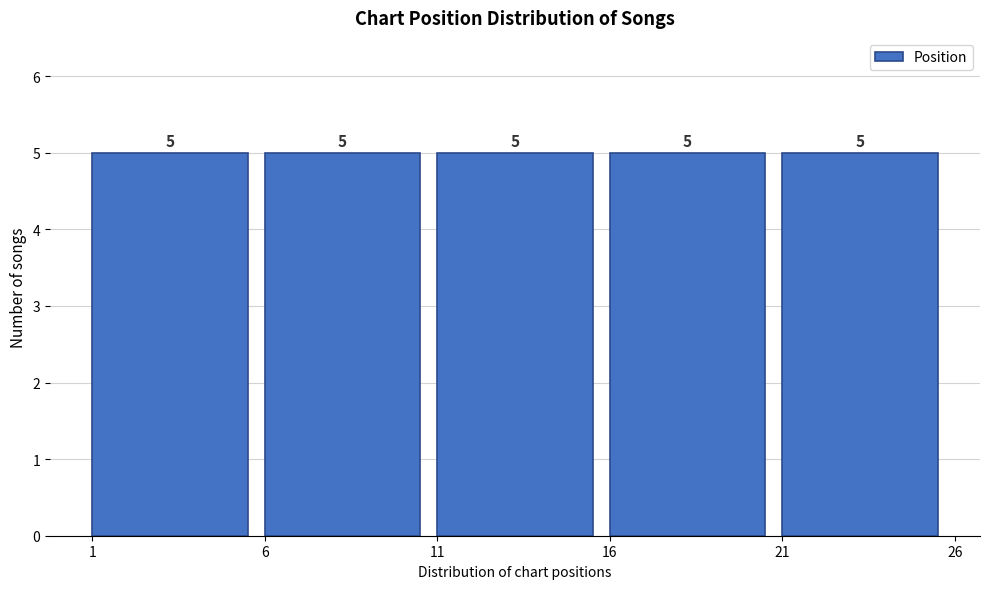

How tall is the bar that spans 1 to 6 on the x-axis?

5